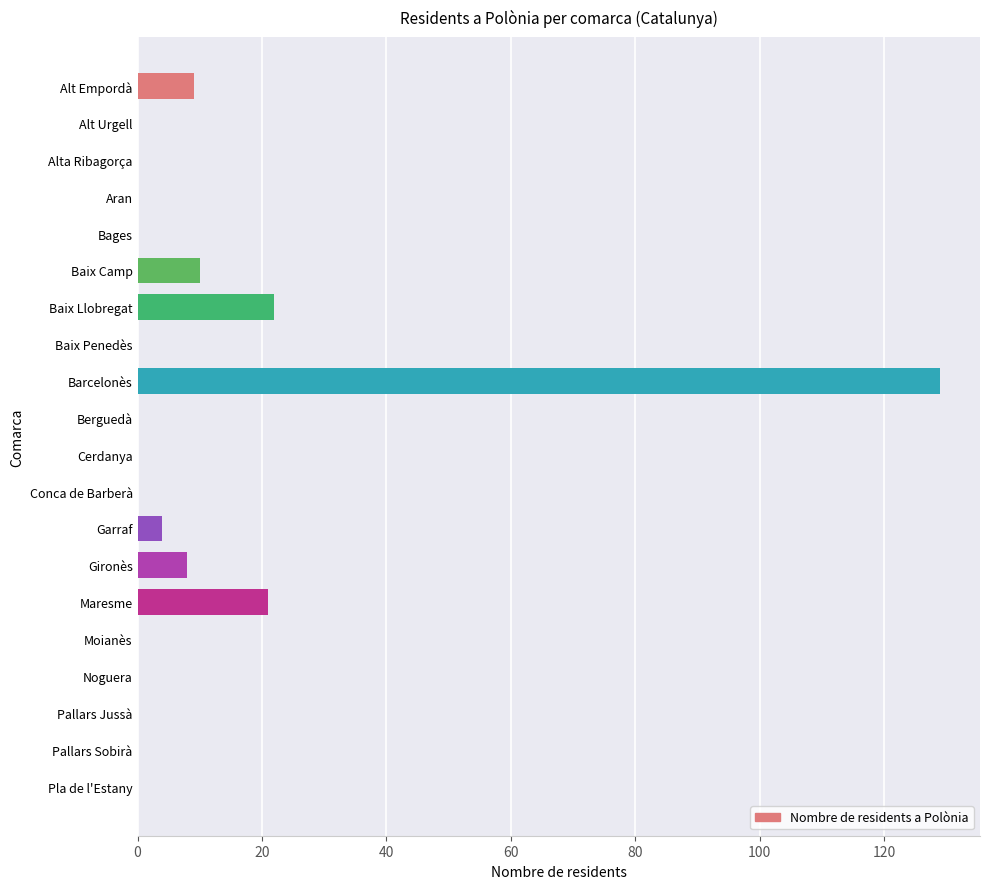

True or false: the data shows 0 at Moianès.

True